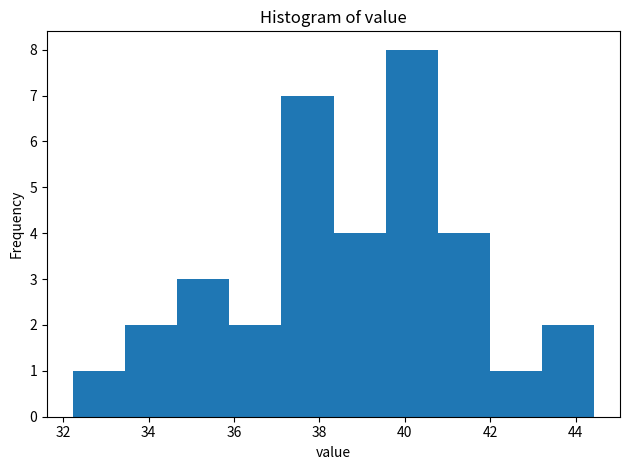

Reading left to right, transcribe this chart: for each bar, give the range it covers on the x-axis and its height. Neither the bar edges nor the heights are printed on the chart, so give them approximately, as read against the axes.

32.2 to 33.4: 1
33.4 to 34.6: 2
34.6 to 35.8: 3
35.8 to 37.2: 2
37.2 to 38.4: 7
38.4 to 39.6: 4
39.6 to 40.8: 8
40.8 to 42.0: 4
42.0 to 43.2: 1
43.2 to 44.4: 2